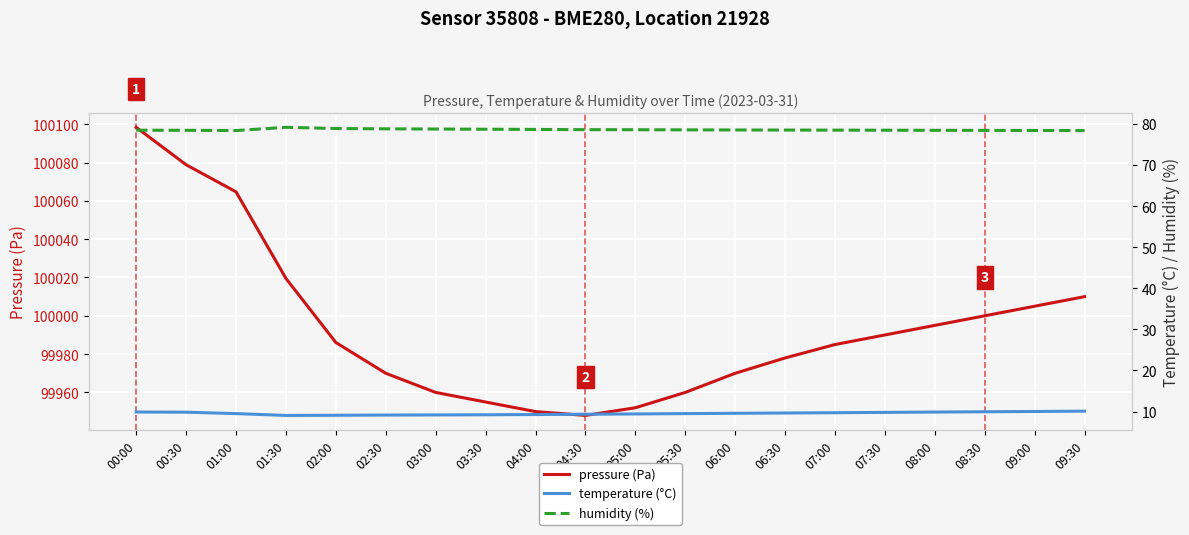

What position from the right is 03:30?

13